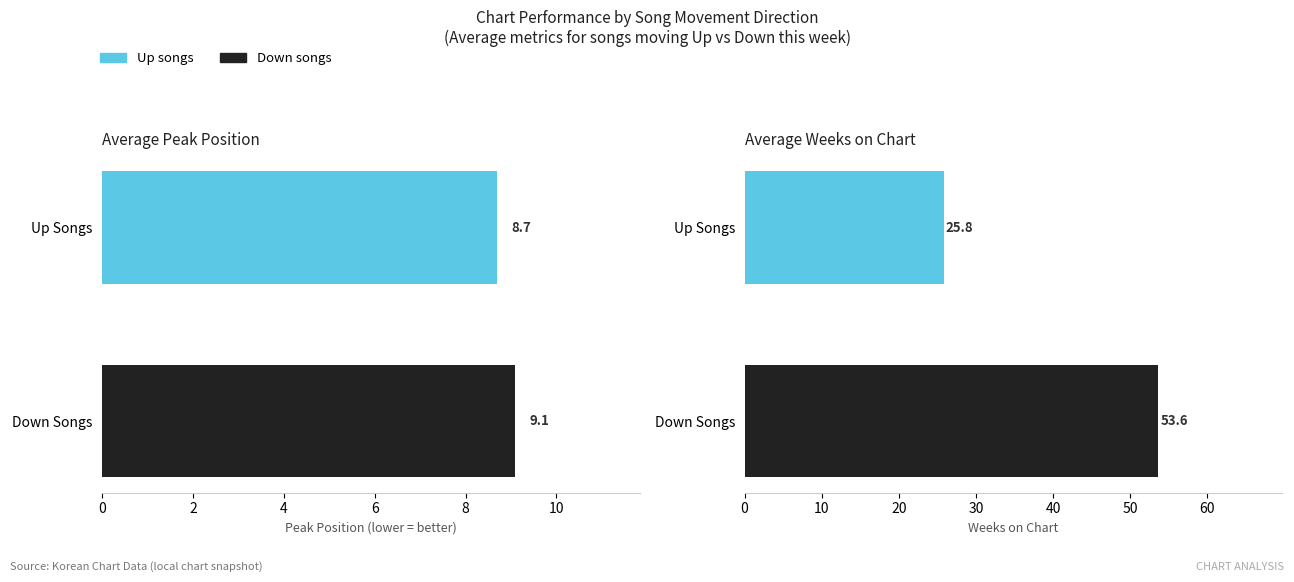

How many data points does each series have?

2